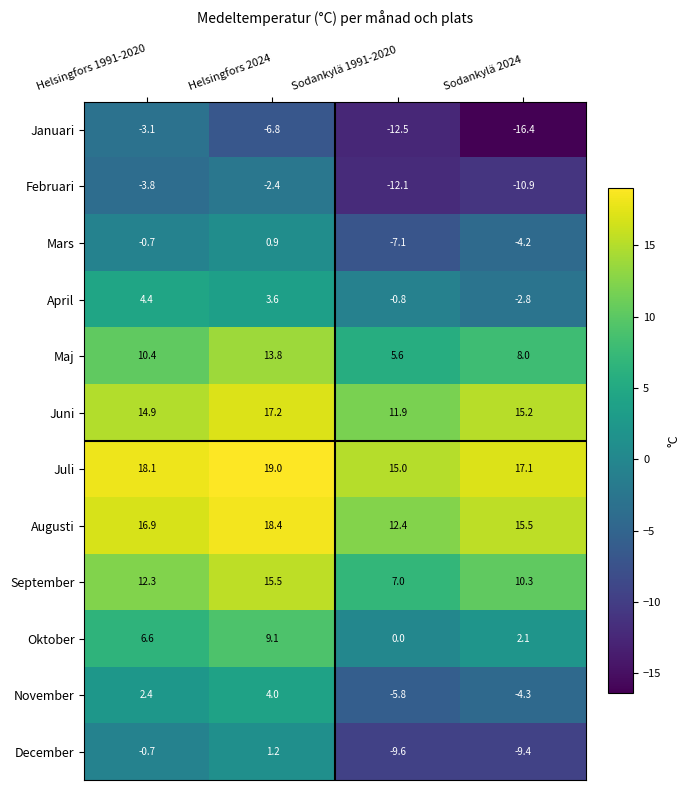

Rank the categories by Augusti value from lowest to highest.

Sodankylä 1991-2020, Sodankylä 2024, Helsingfors 1991-2020, Helsingfors 2024